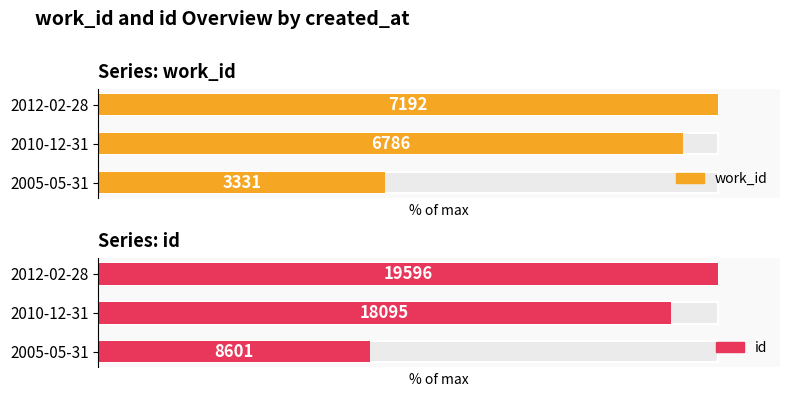

What is the approximate value of work_id at 2010-12-31?

94.4